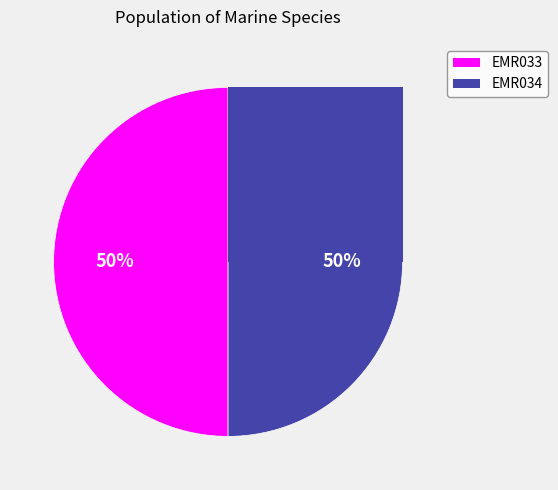

How many slices are in this pie chart?

2